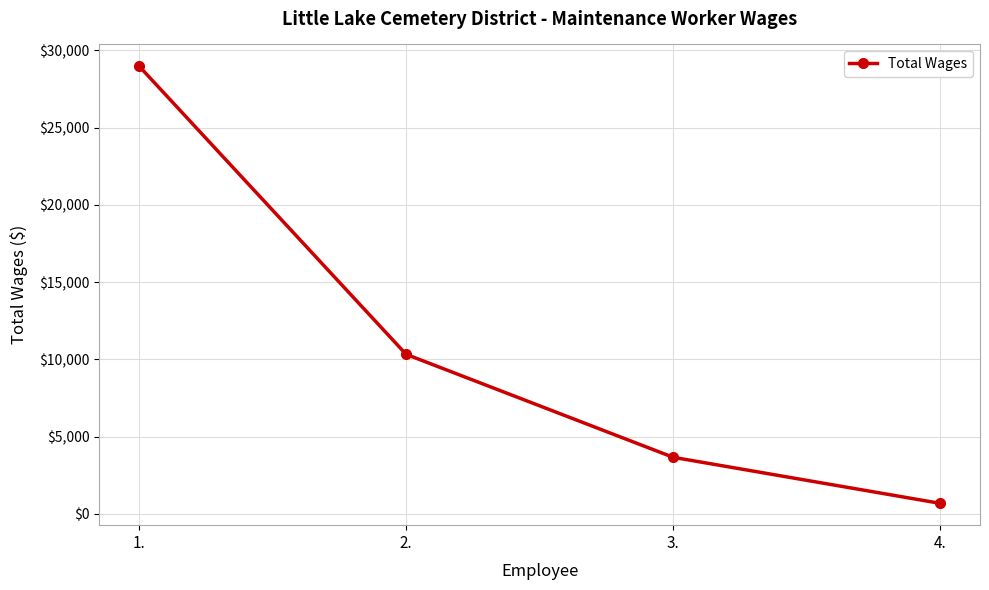

What is the ratio of the value at 3. to the value at 4.?

5.4